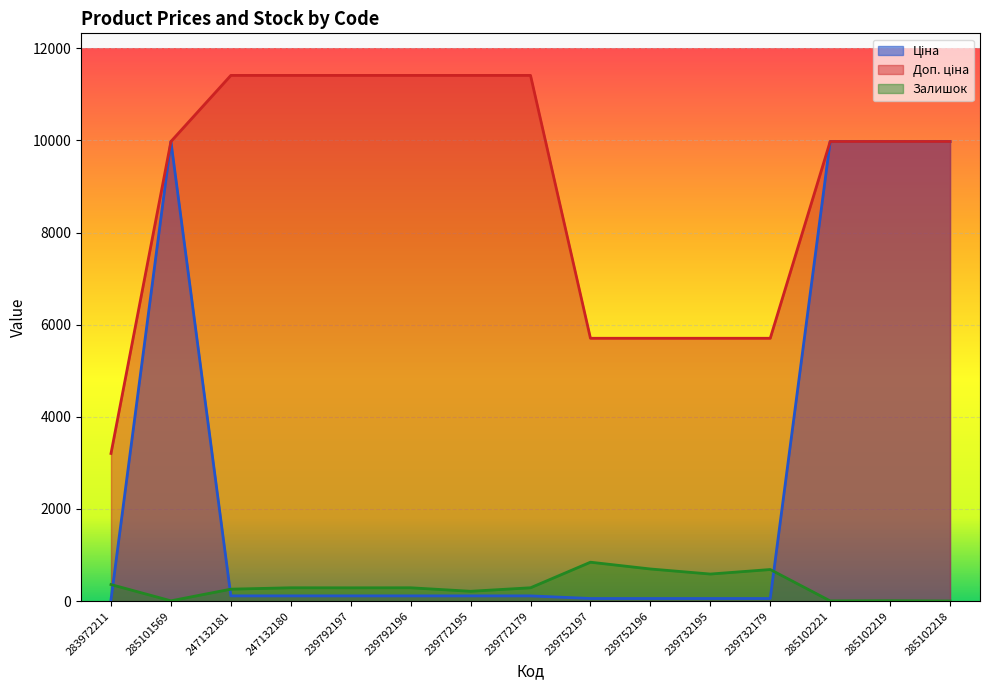

What is the maximum value for Залишок?

845.0